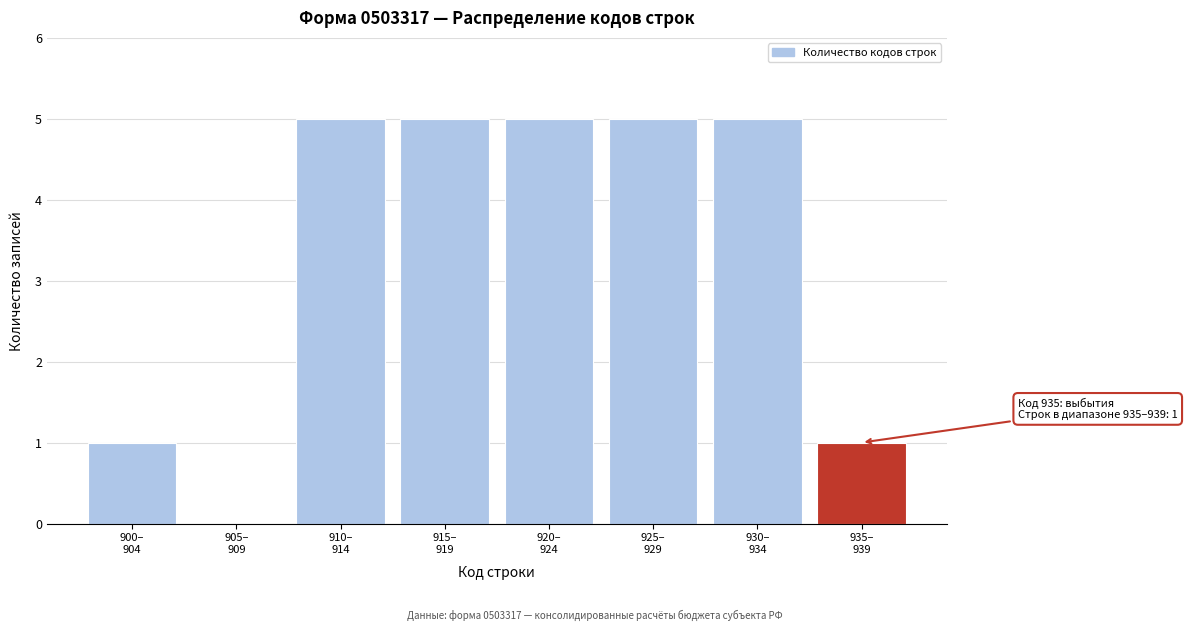

What is the sum of all values?

27